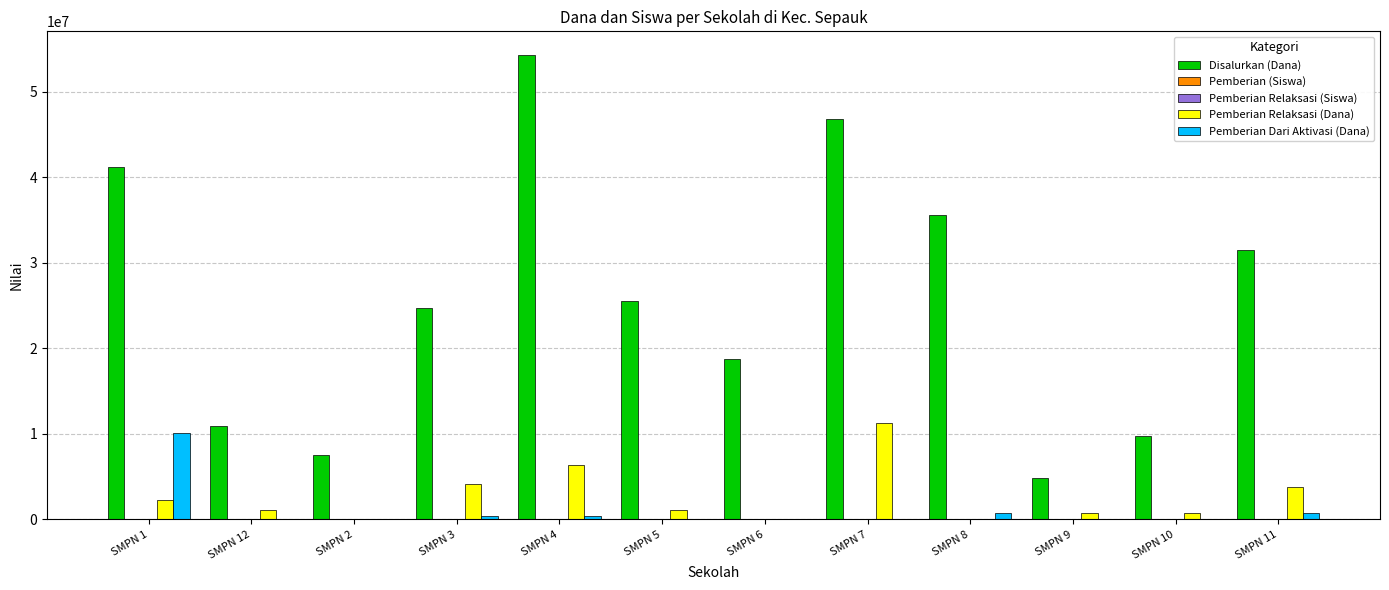

Which label corresponds to the largest value in the chart?

SMPN 4